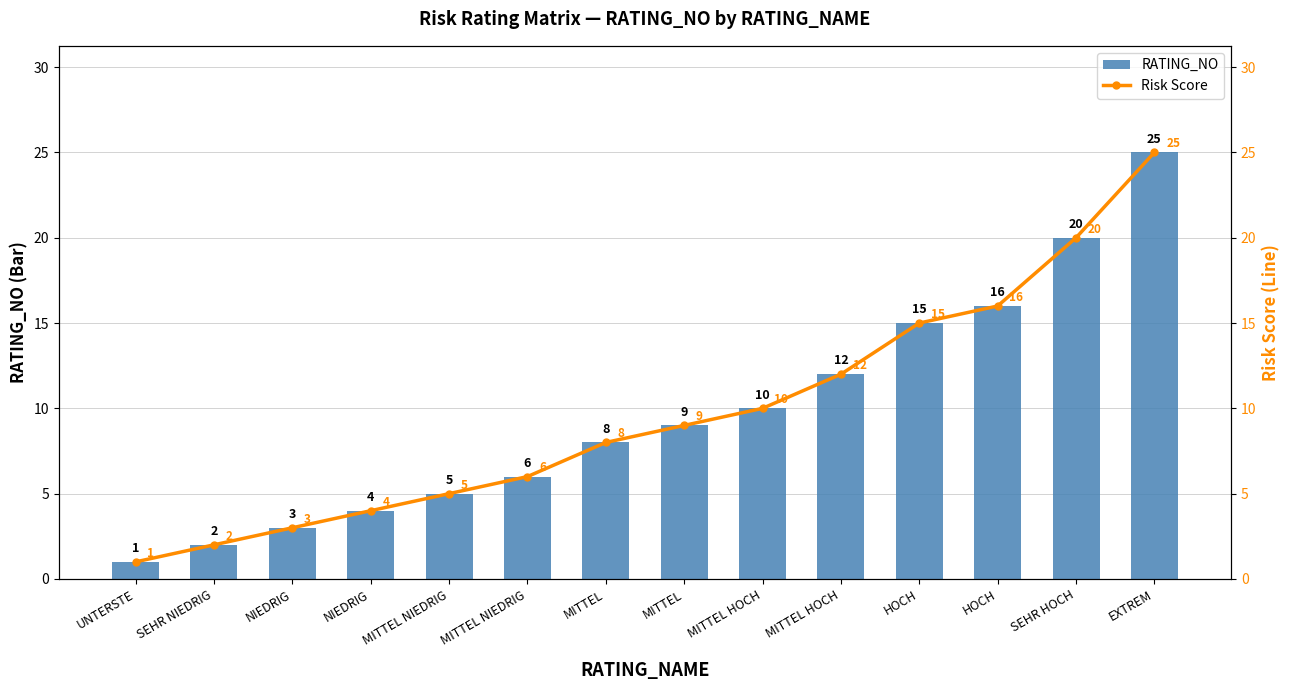

What is the label of the 8th bar from the right?

MITTEL